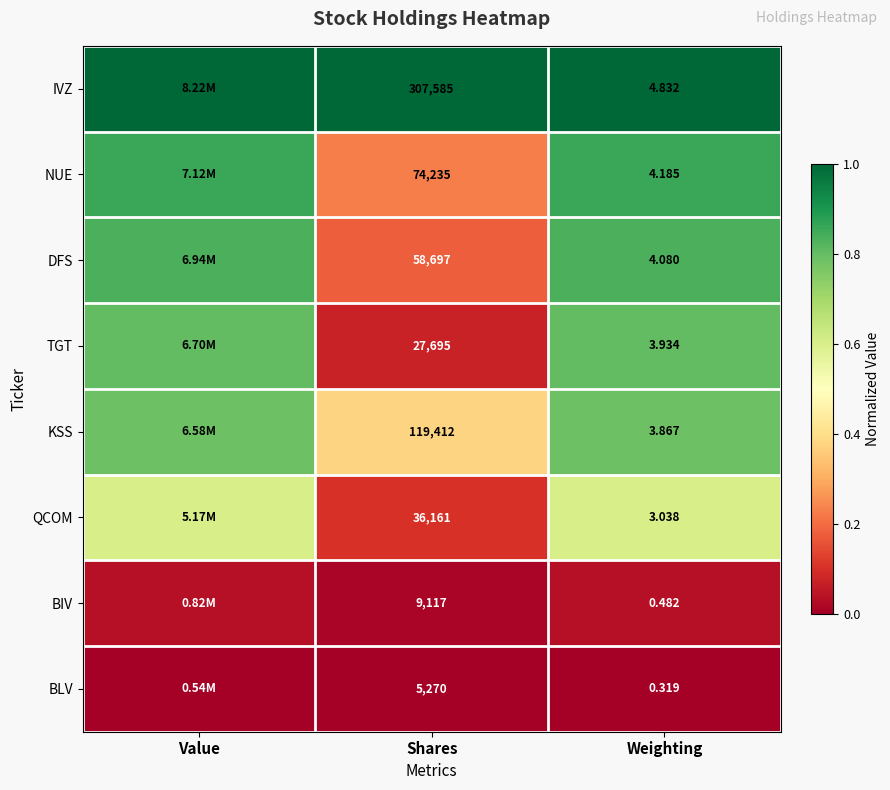

Rank the series at Weighting from highest to lowest value.

IVZ, NUE, DFS, TGT, KSS, QCOM, BIV, BLV